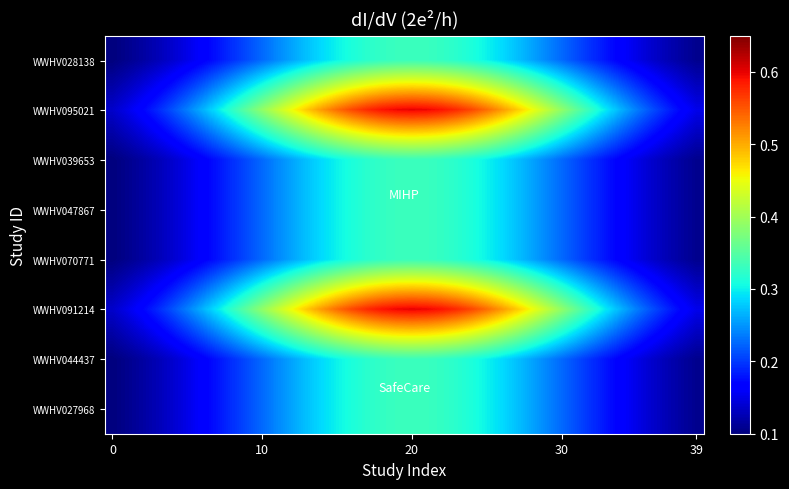

What is the maximum value shown in the chart?

0.6